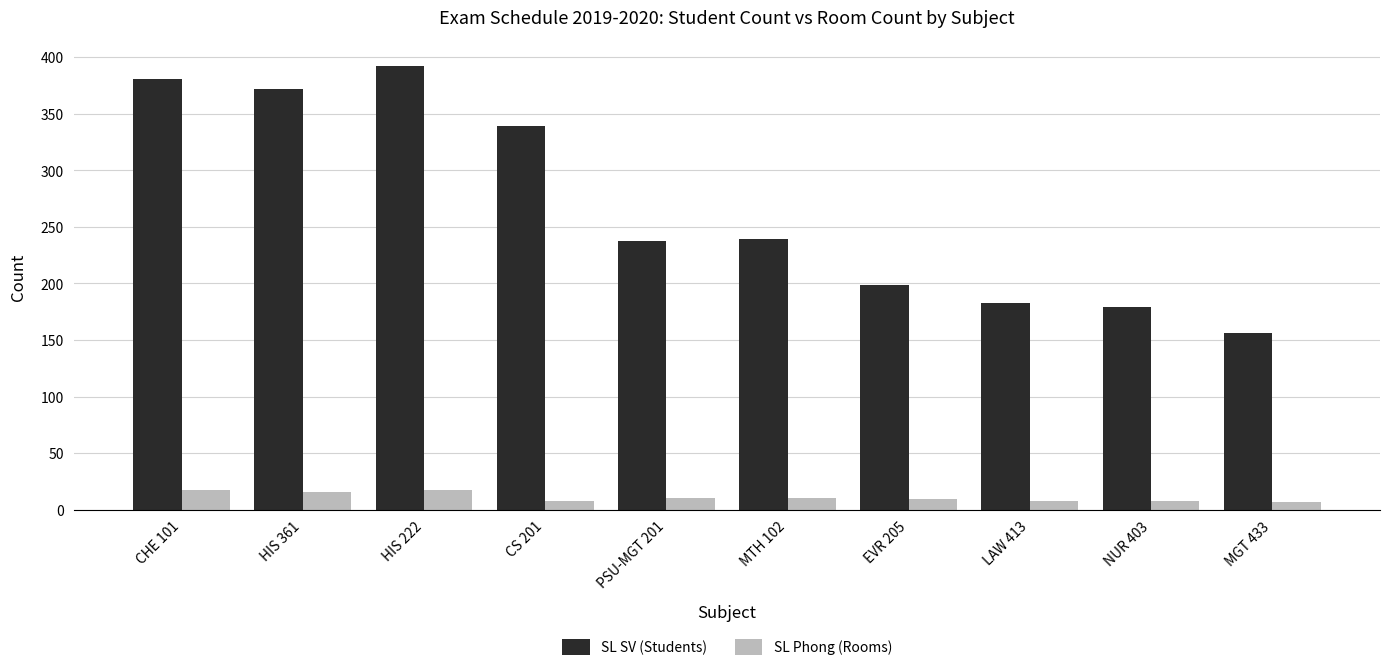

Which series changed the most between CHE 101 and EVR 205?

SL SV (Students)